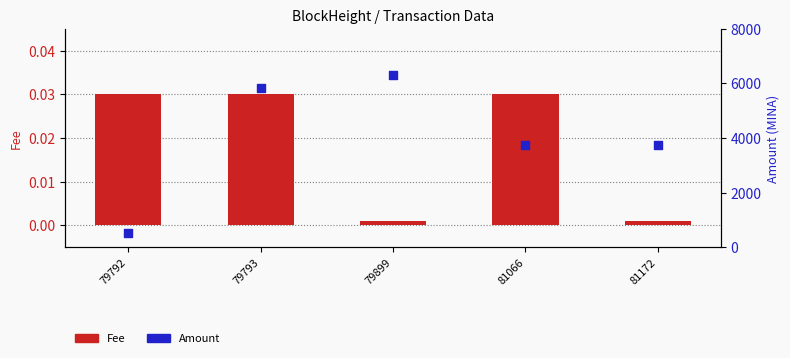

At which category is the sum across all series the highest?

79899